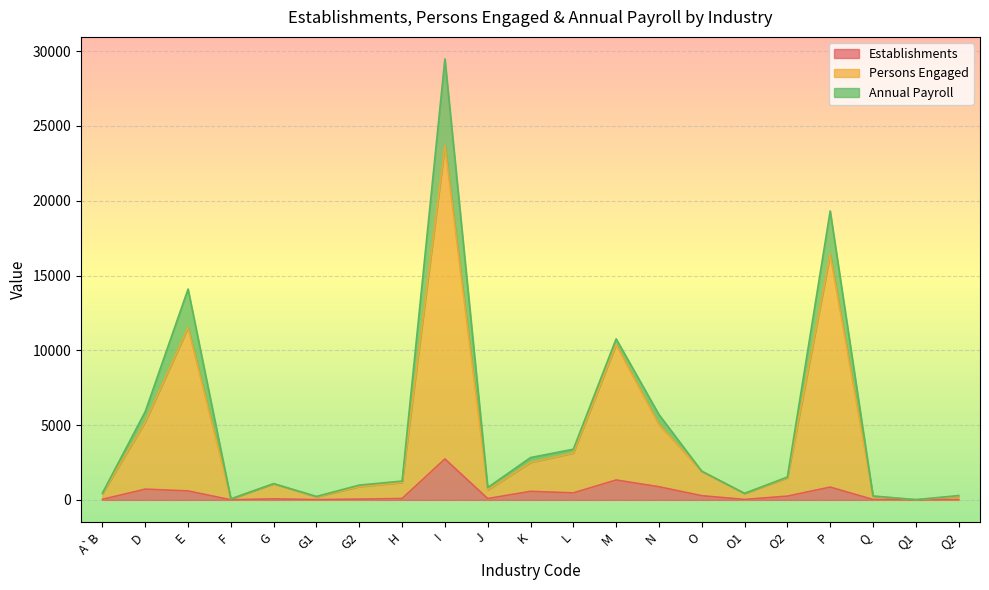

Which category has the highest value in the Establishments series?

I